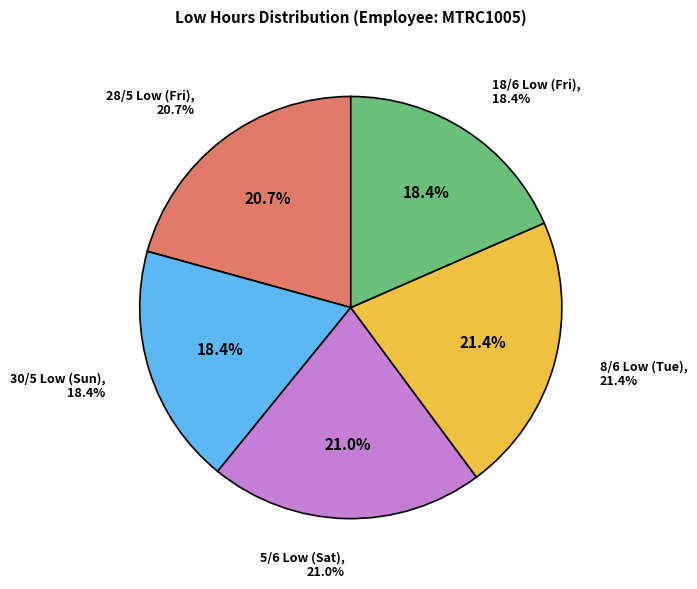

Do 5/6 Low (Sat) and 8/6 Low (Tue) together represent more than half of the pie?

No